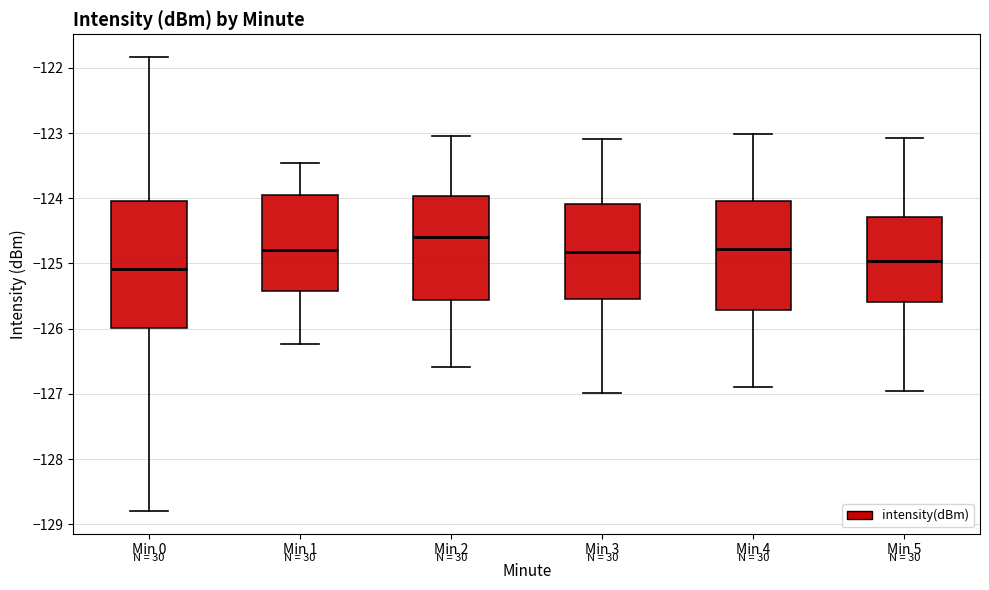

Which box has the lowest median line?

Min 0